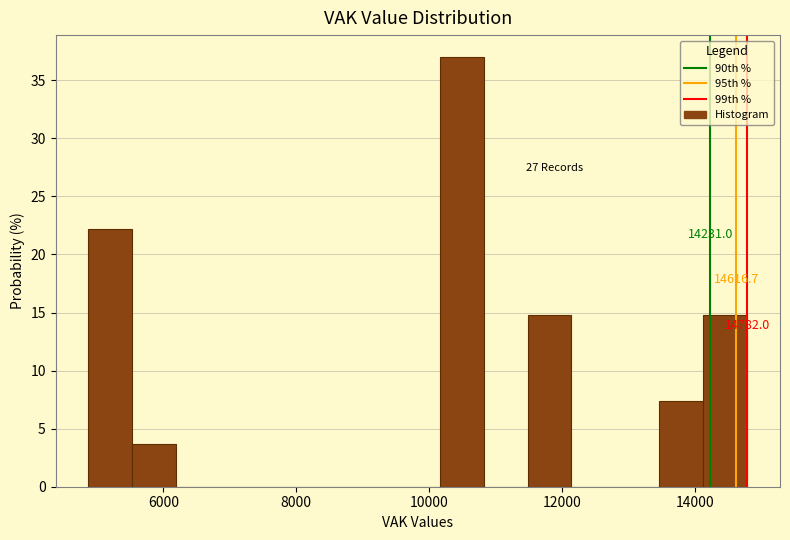

Read against the x-axis, roughly where is the centre of the tallest bar?

10400